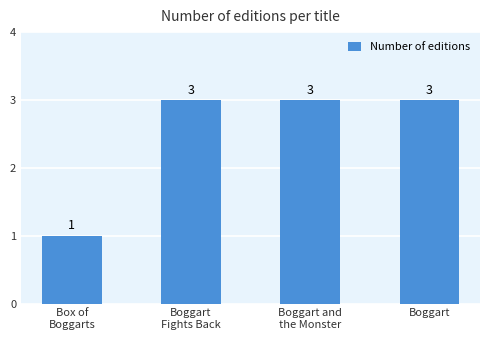

Reading left to right, transcribe all the data shown in this chart.

1	3	3	3